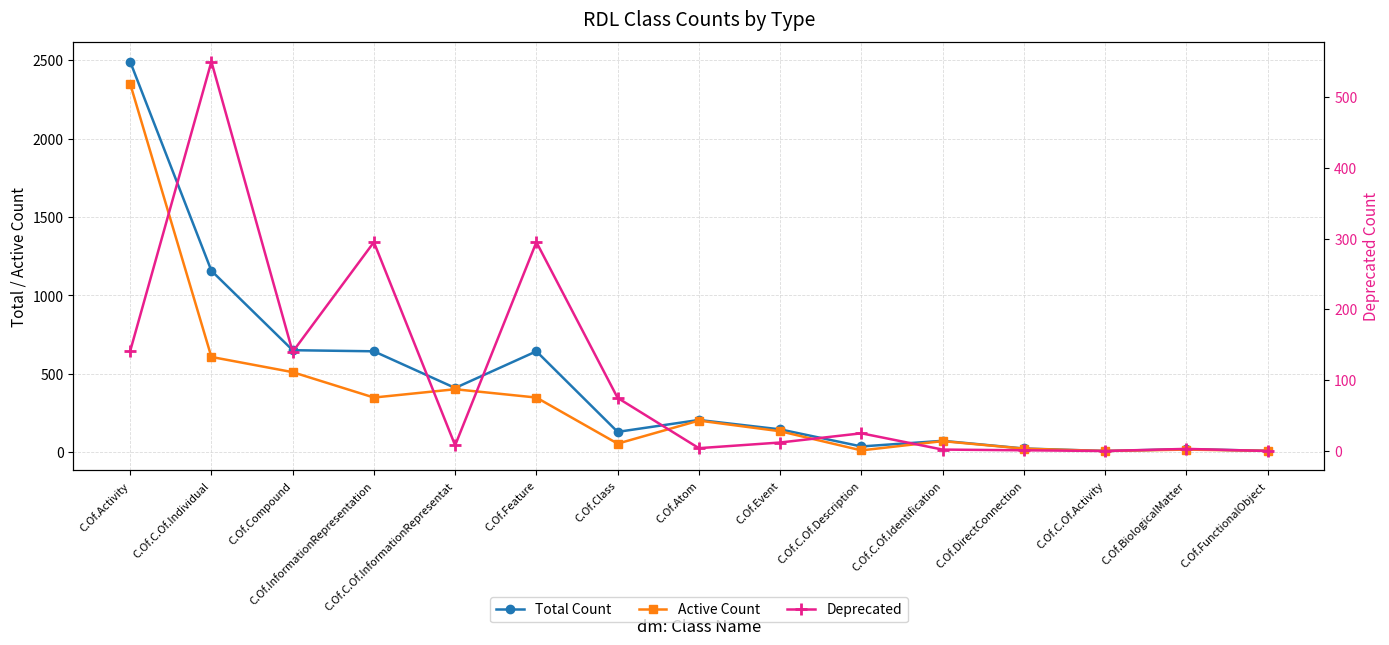

At which label does Deprecated first exceed 12?

C.Of.Activity